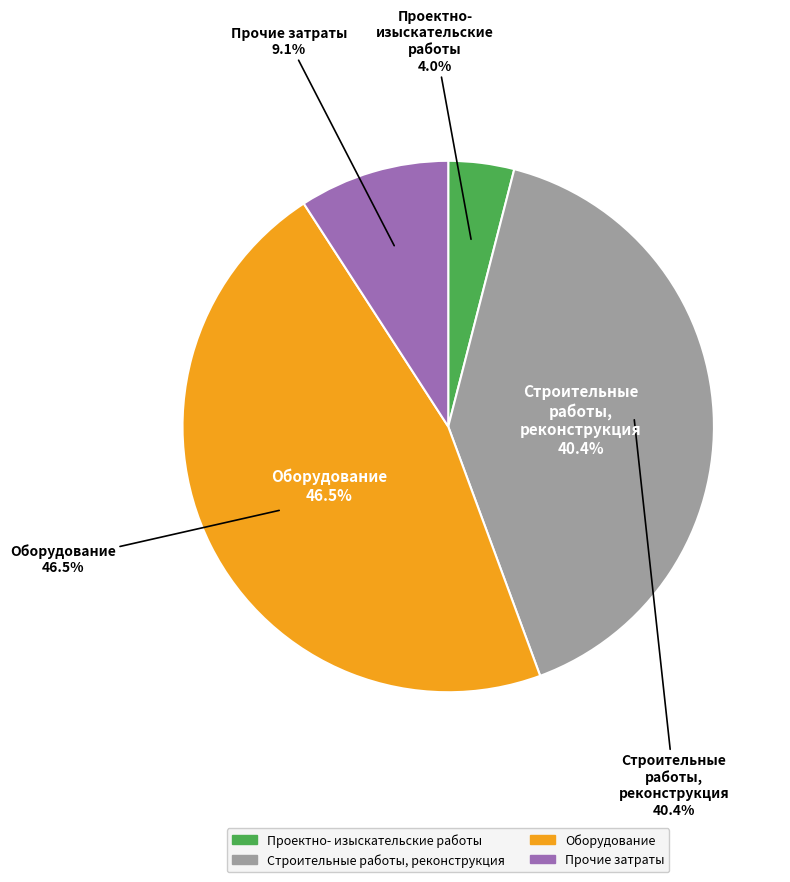

Is there a majority slice in this chart?

No